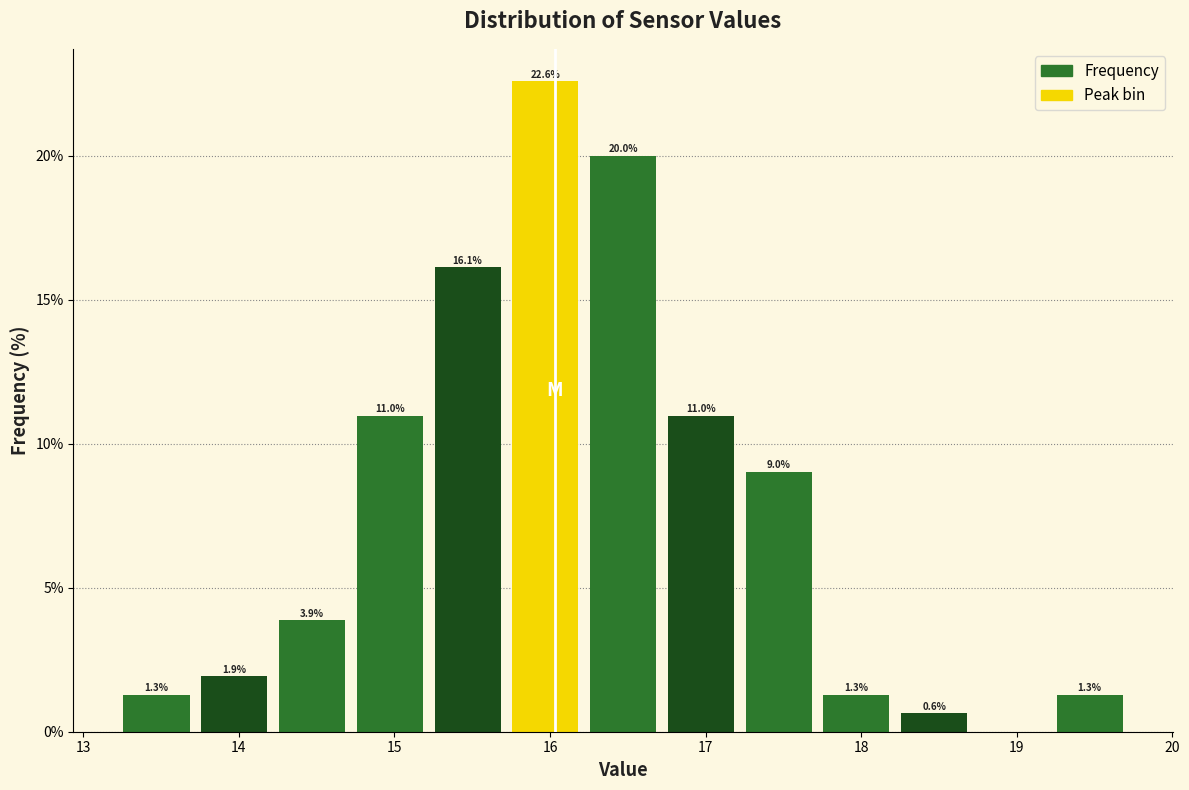

Over which range of the x-axis is the bar tallest?

15.72 to 16.22